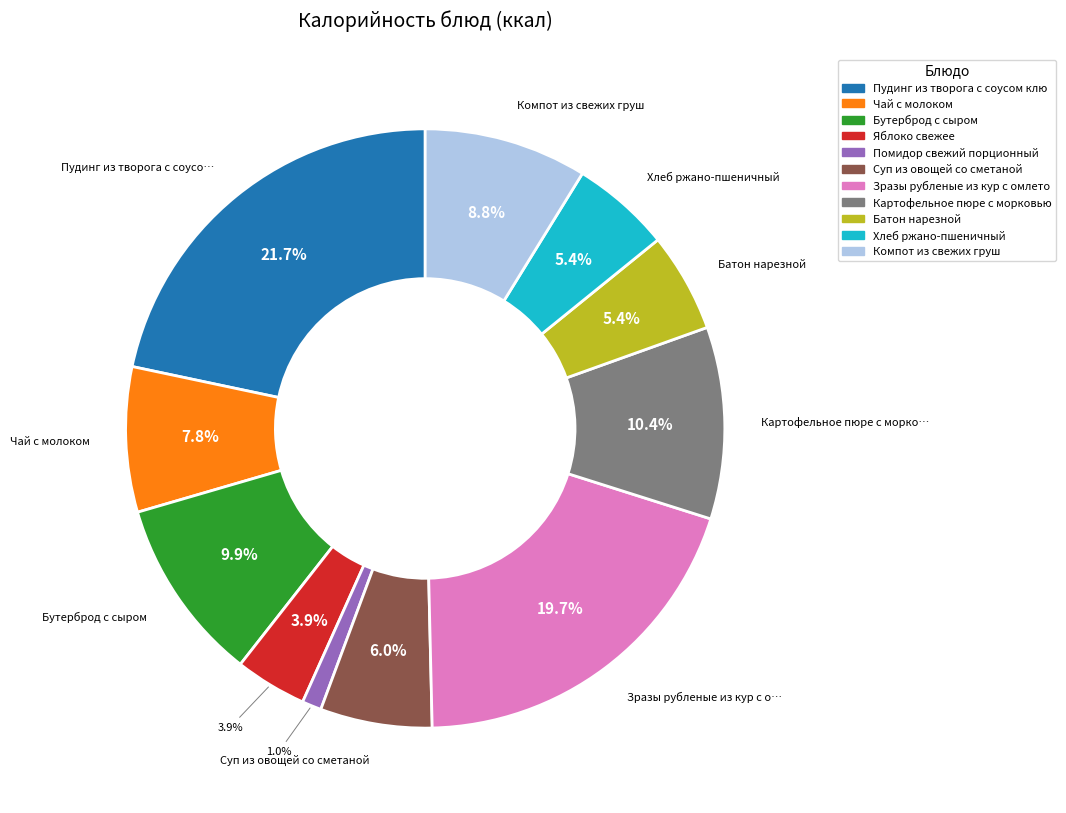

What is the ratio of the value at Суп из овощей со сметаной to the value at Хлеб ржано-пшеничный?

1.1